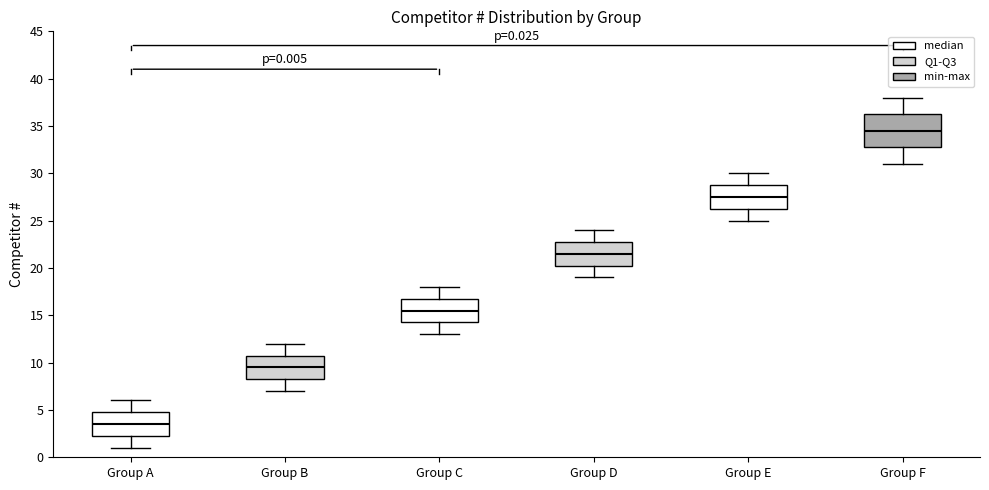

Which box has the highest median line?

Group F